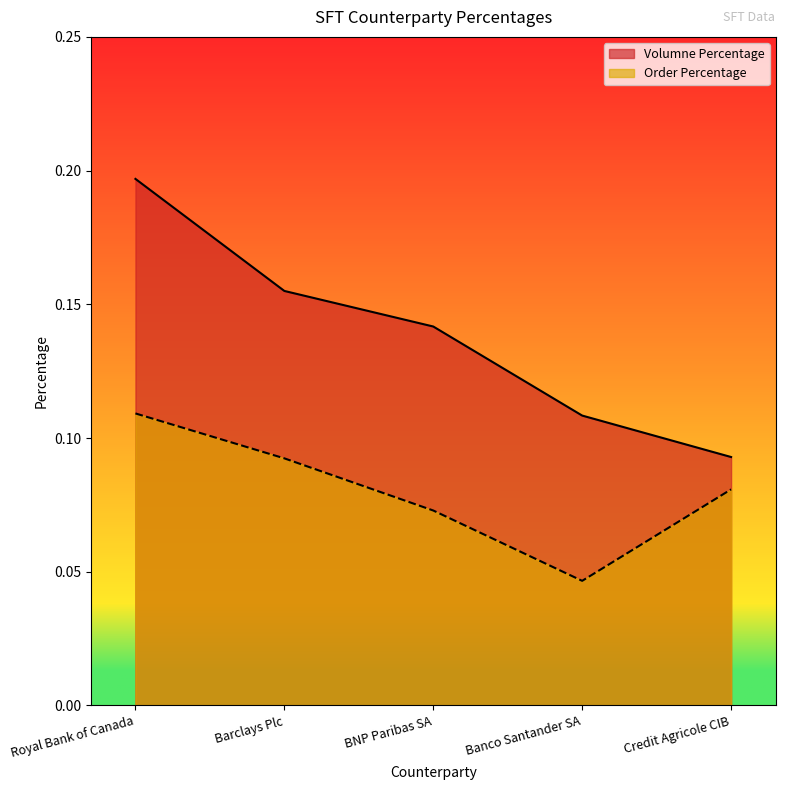

True or false: Volumne Percentage and Order Percentage intersect in this chart.

False